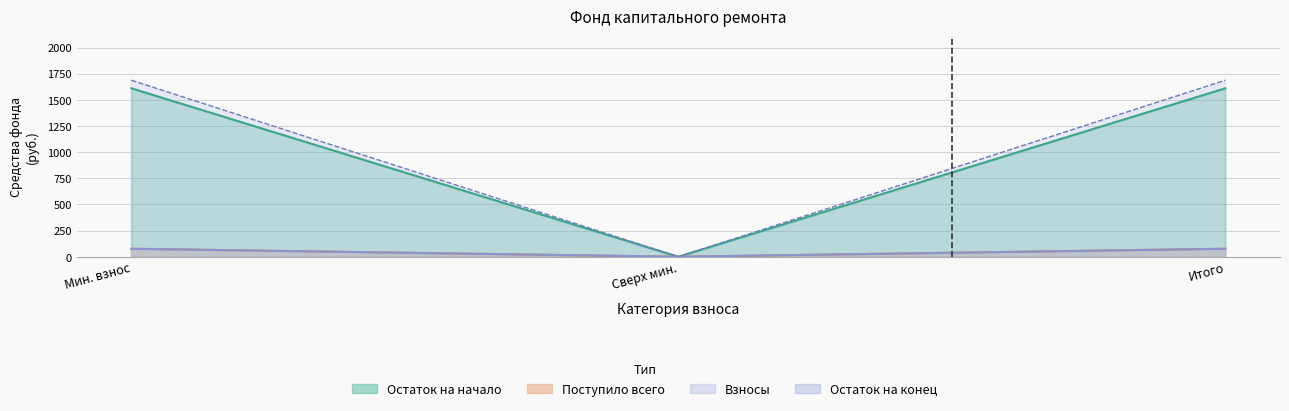

What position from the right is Итого?

1